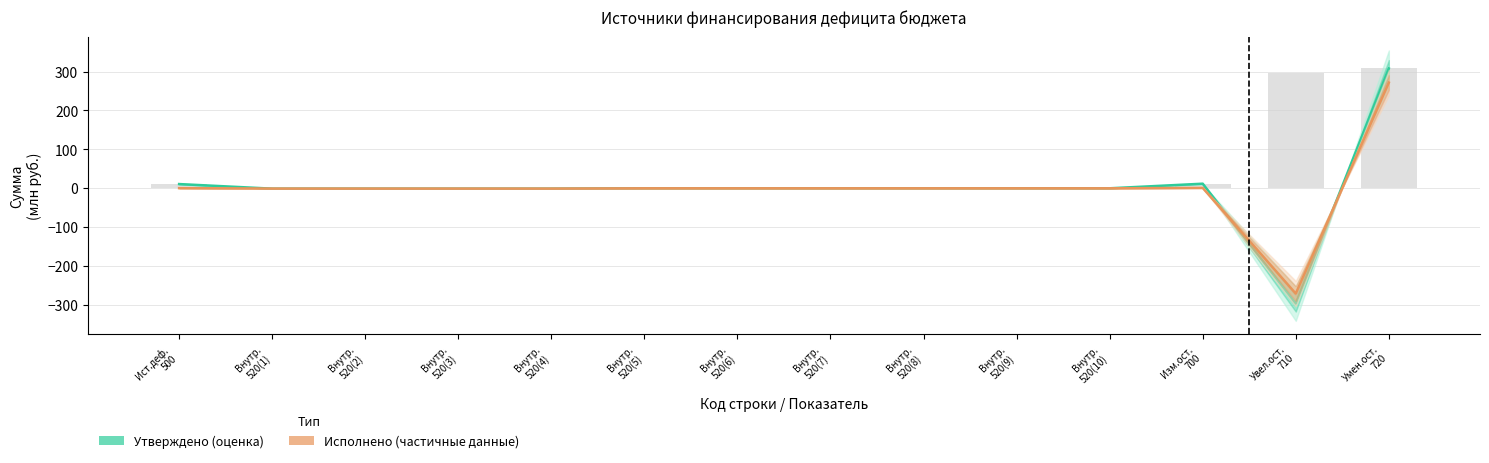

Rank the series at Умен.ост.
720 from highest to lowest value.

Утверждено (оценка), Исполнено (частичные данные)